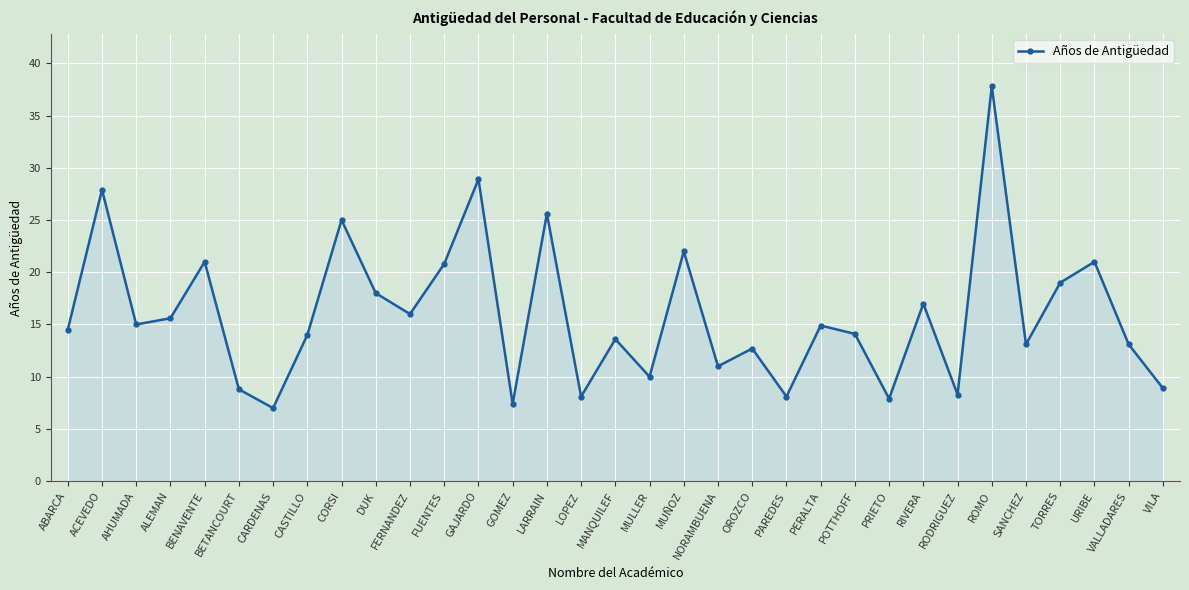

The value at ROMO is 37.8. True or false?

True